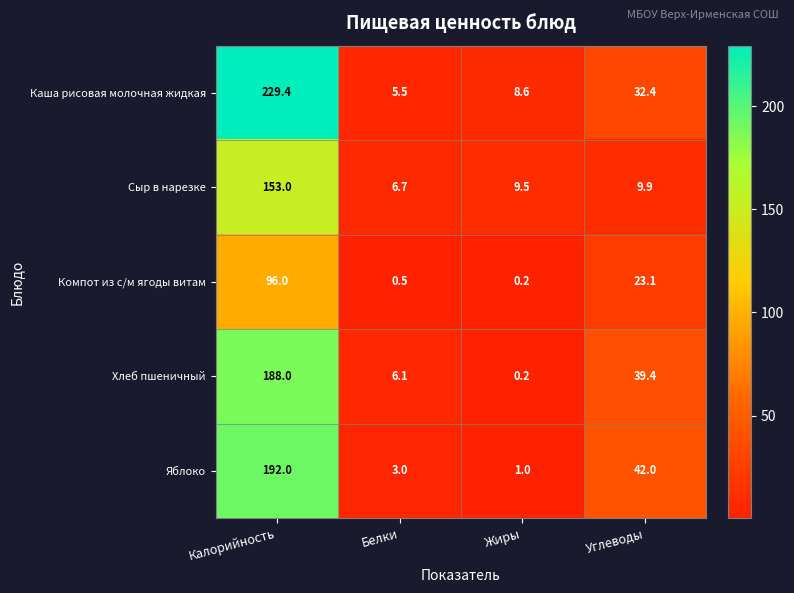

Where does the Яблоко series first go above 42?

Калорийность